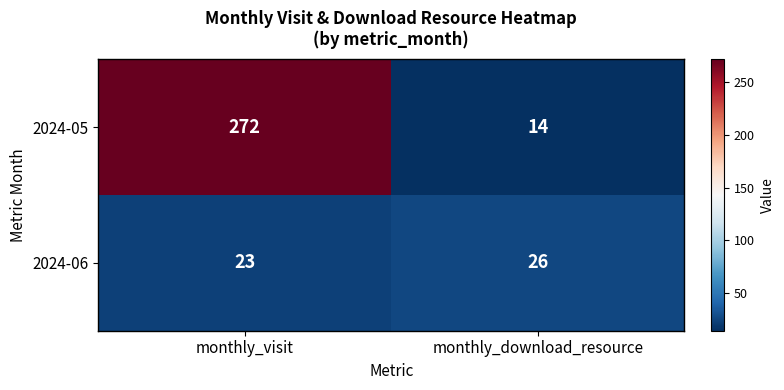

Which series has the largest total across all categories?

2024-05